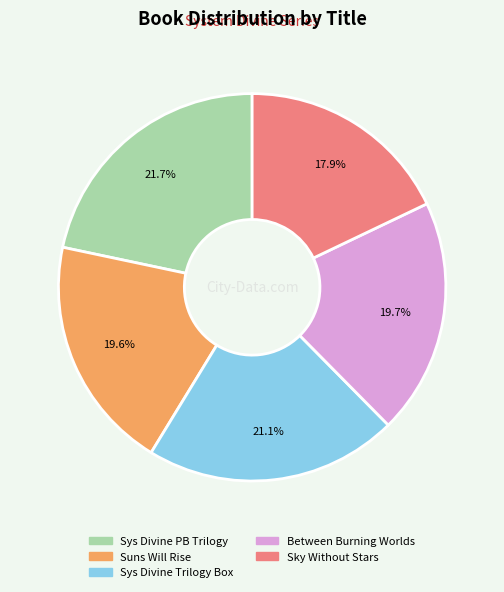

How many segments does this pie chart have?

5